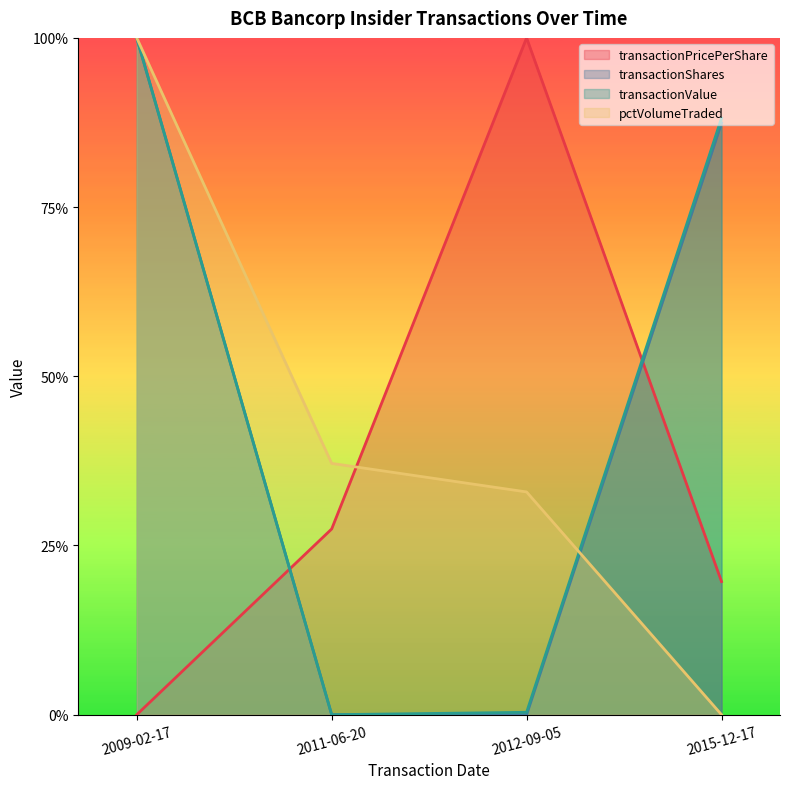

What is the total value across all series at 2011-06-20?

0.6